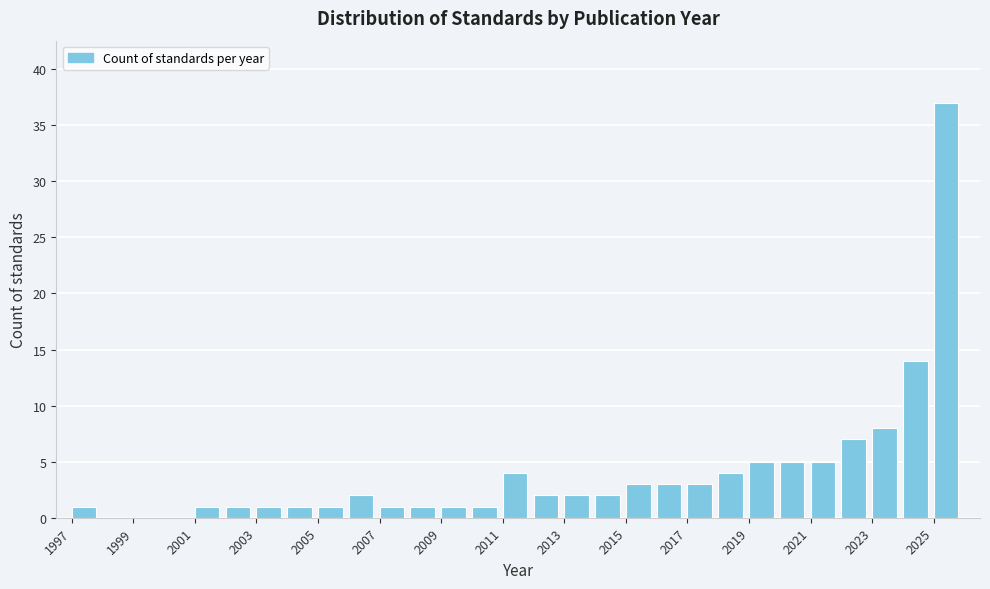

How tall is the bar that spans 2012 to 2013 on the x-axis? The values are not printed on the chart, so give them approximately, as read against the axis.

2